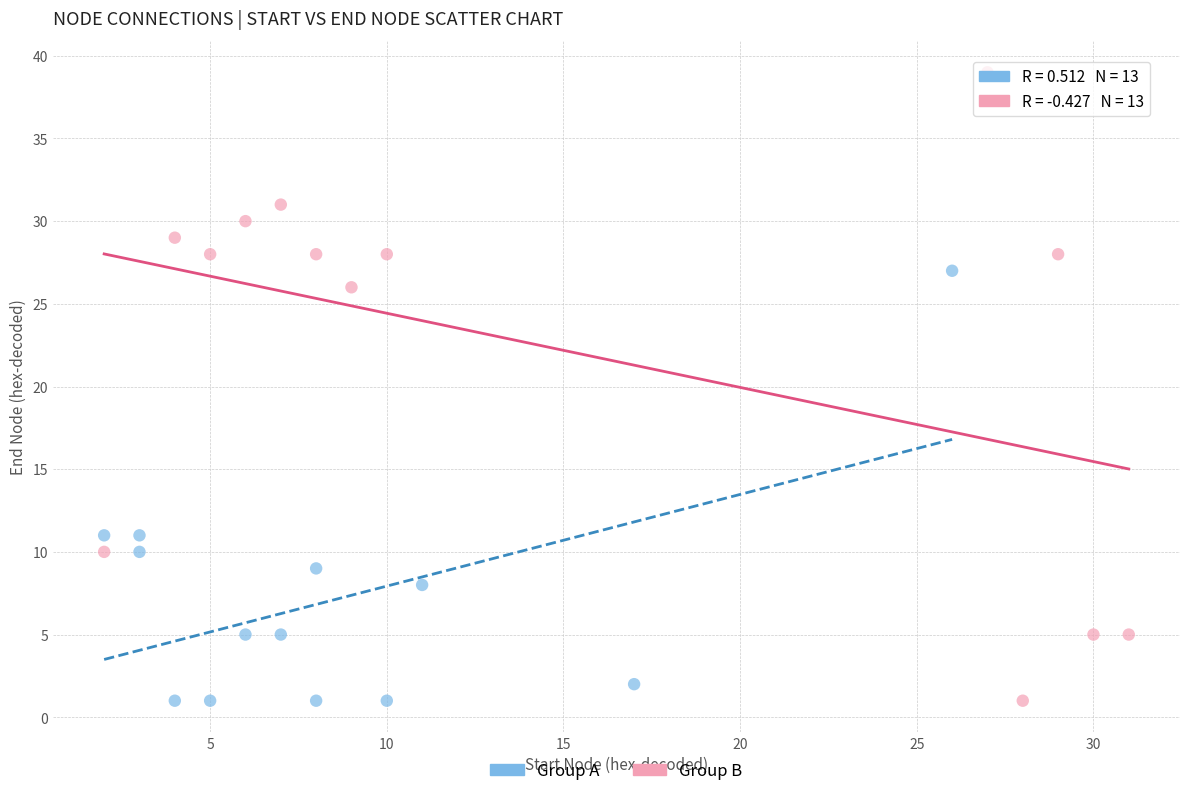

Which series reaches the maximum Y coordinate?

Group B